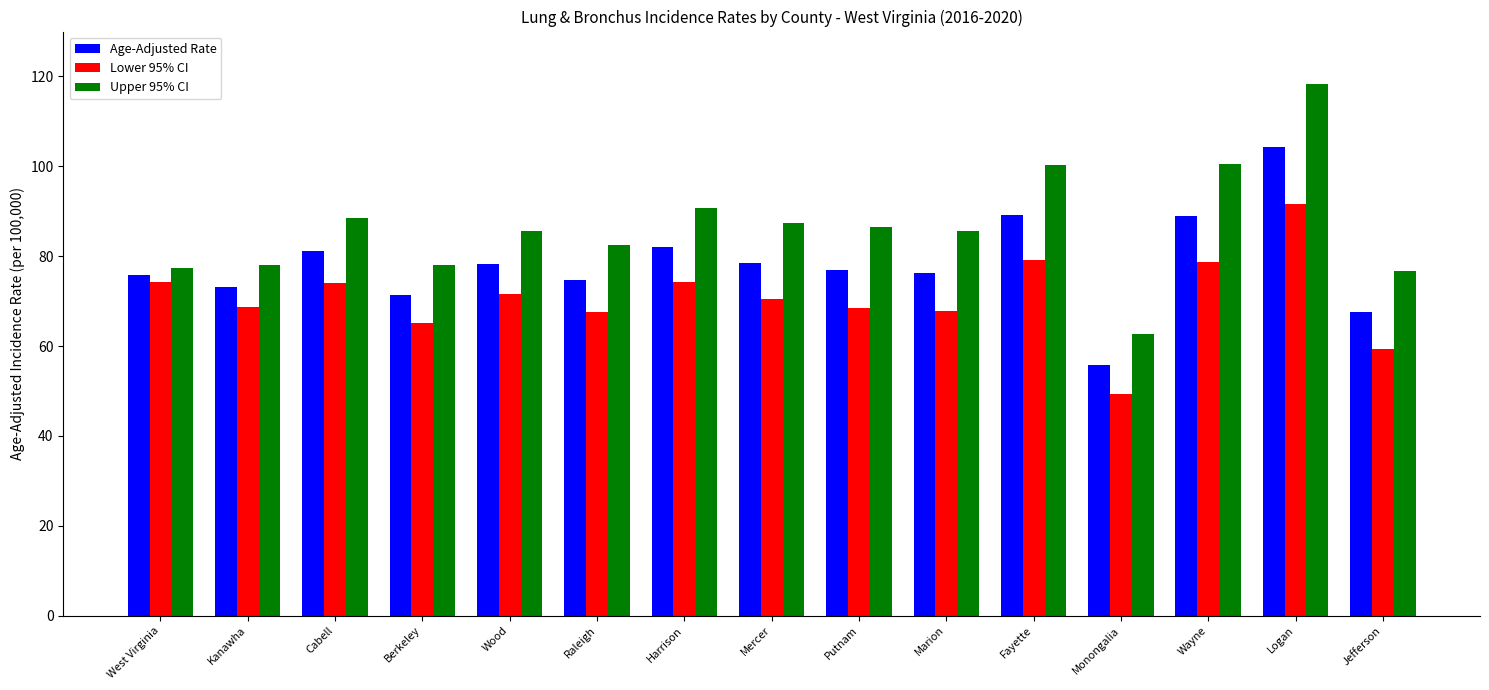

What are all the series names shown in the legend?

Age-Adjusted Rate, Lower 95% CI, Upper 95% CI